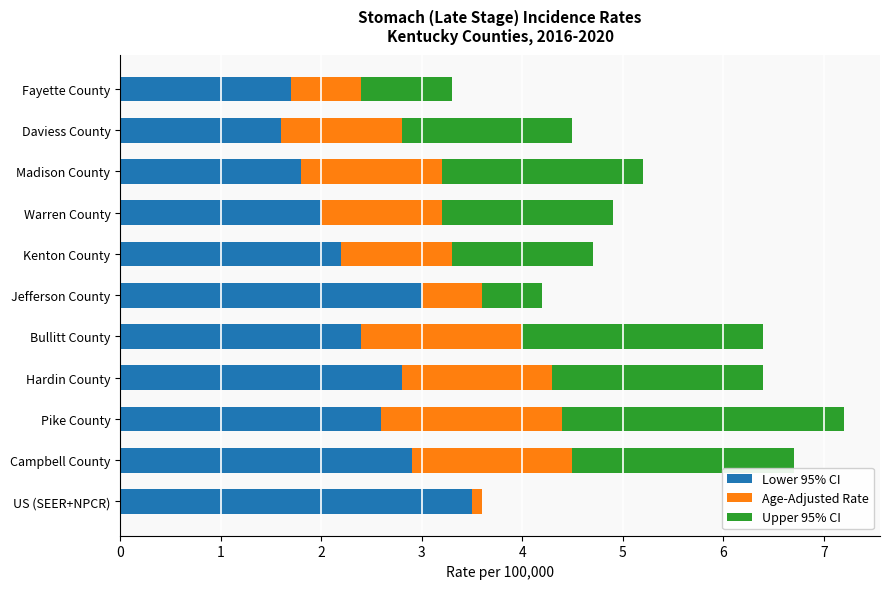

What is the sum of the Lower 95% CI values at Daviess County and Hardin County?

4.4